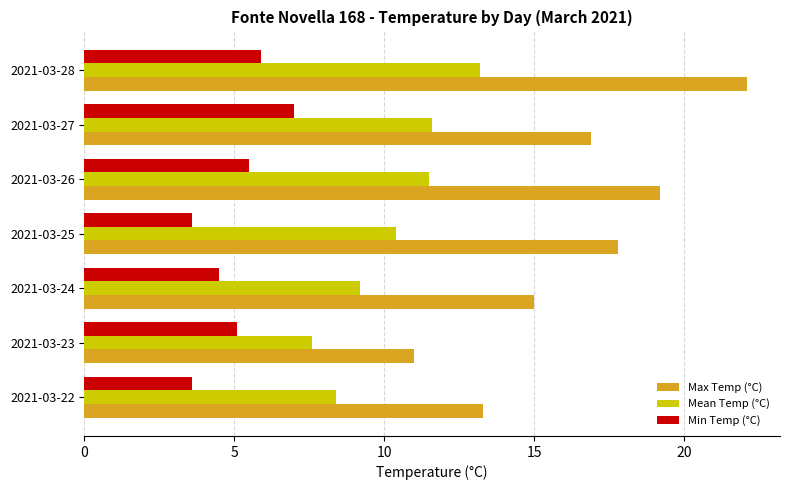

What is the minimum value for Mean Temp (°C)?

7.6